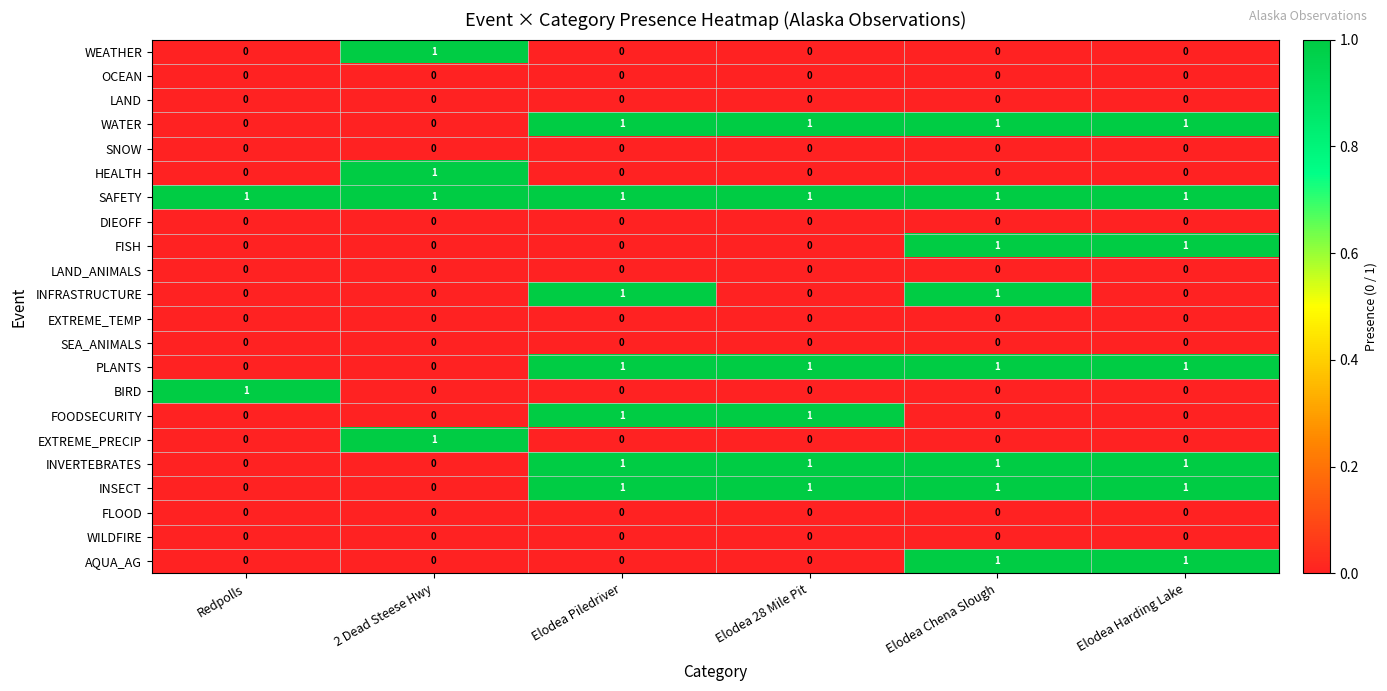

The value of WEATHER at Elodea Piledriver is 1. True or false?

False